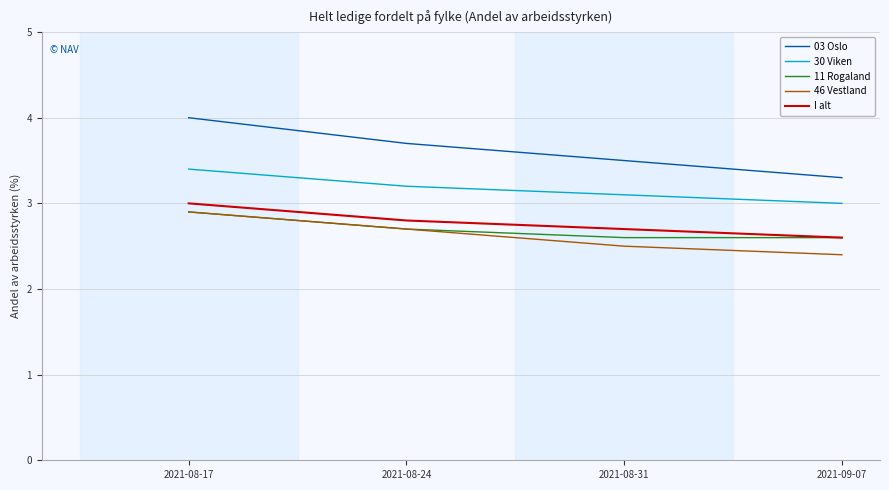

Reading left to right, what are all the values shown in this chart?

03 Oslo: 4.0	3.7	3.5	3.3
30 Viken: 3.4	3.2	3.1	3.0
11 Rogaland: 2.9	2.7	2.6	2.6
46 Vestland: 2.9	2.7	2.5	2.4
I alt: 3.0	2.8	2.7	2.6